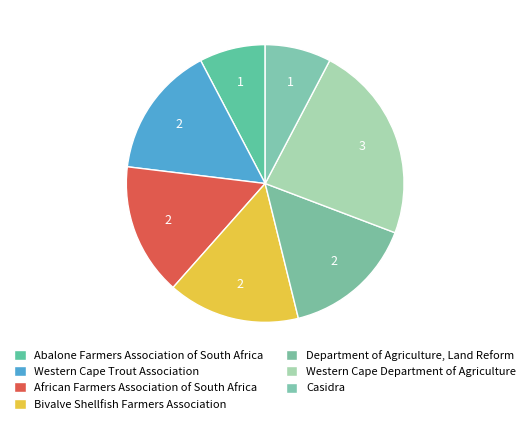

How many segments does this pie chart have?

7